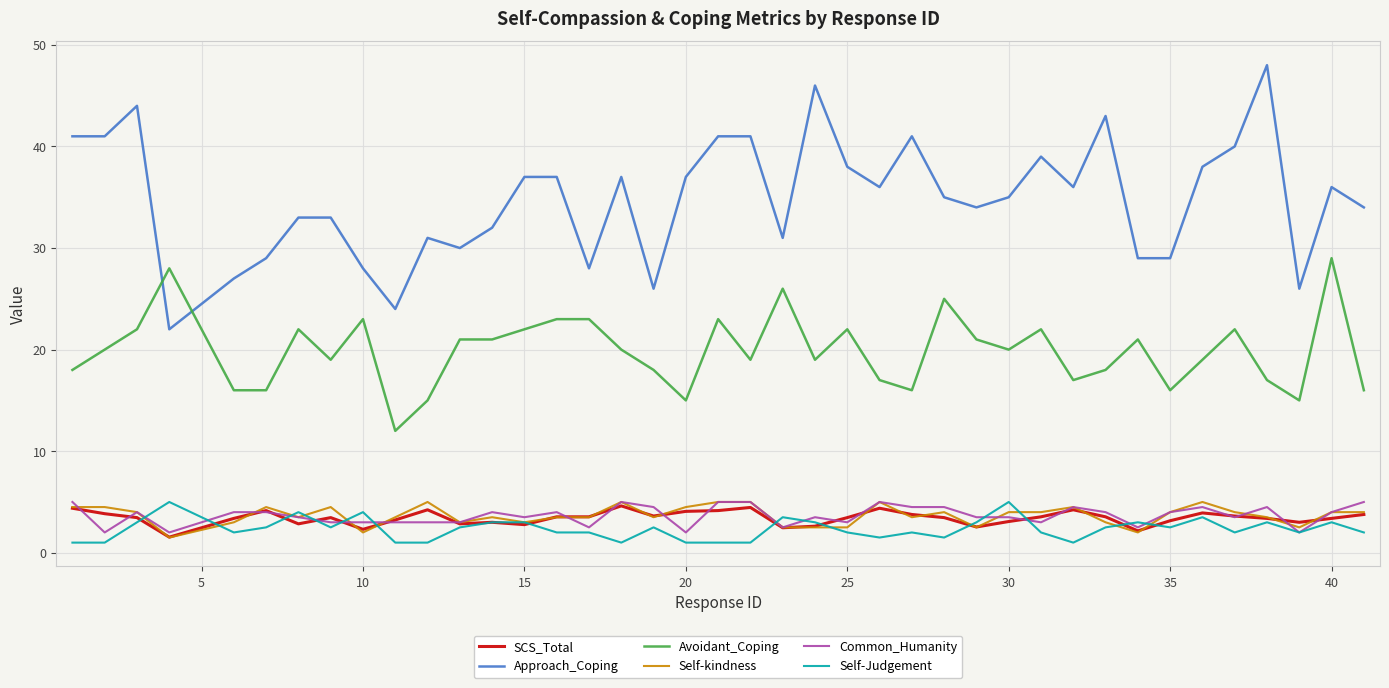

What are all the series names shown in the legend?

SCS_Total, Approach_Coping, Avoidant_Coping, Self-kindness, Common_Humanity, Self-Judgement